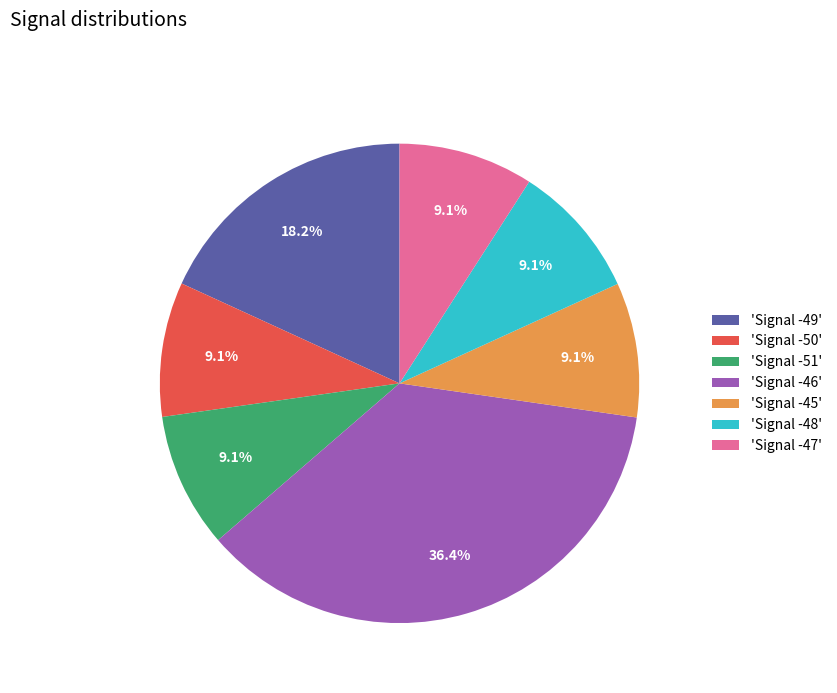

Do 'Signal -50' and 'Signal -49' together represent more than half of the pie?

No